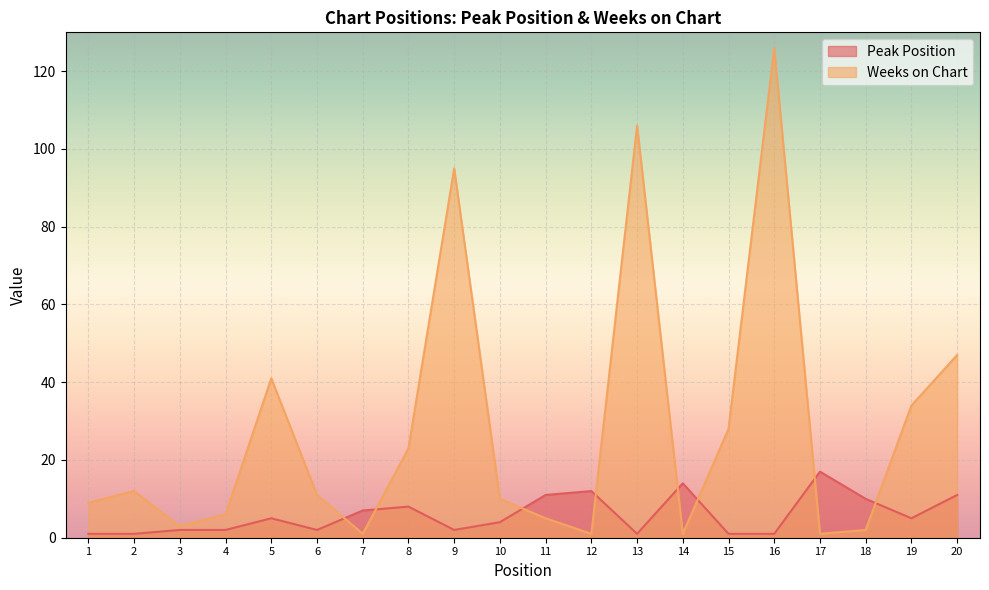

Where is Weeks on Chart nearest to the value 63?

20